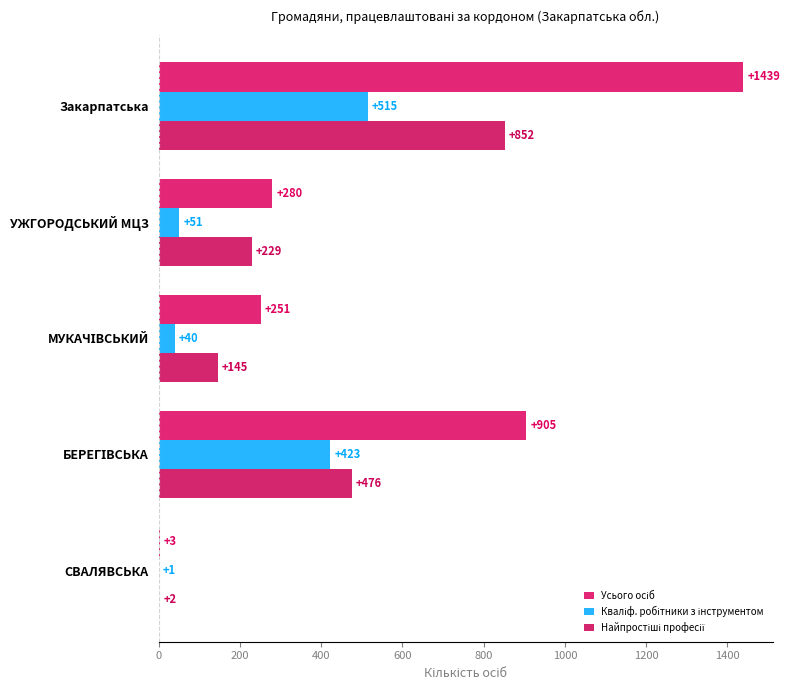

What is the lowest value of the Усього осіб series?

3